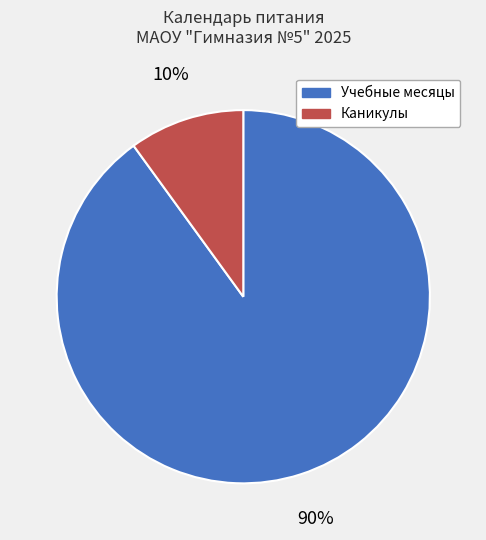

Rank the categories by value from lowest to highest.

Каникулы, Учебные месяцы